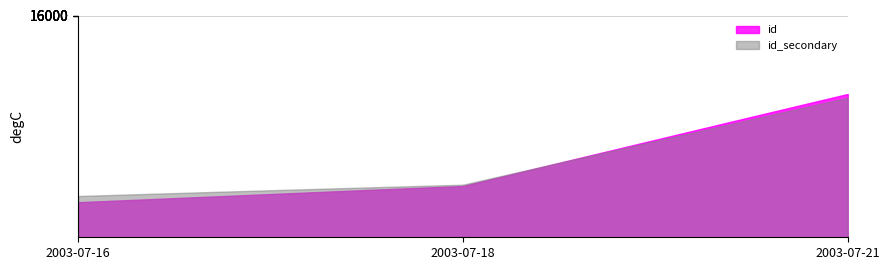

Rank the categories by value from lowest to highest.

2003-07-16, 2003-07-18, 2003-07-21